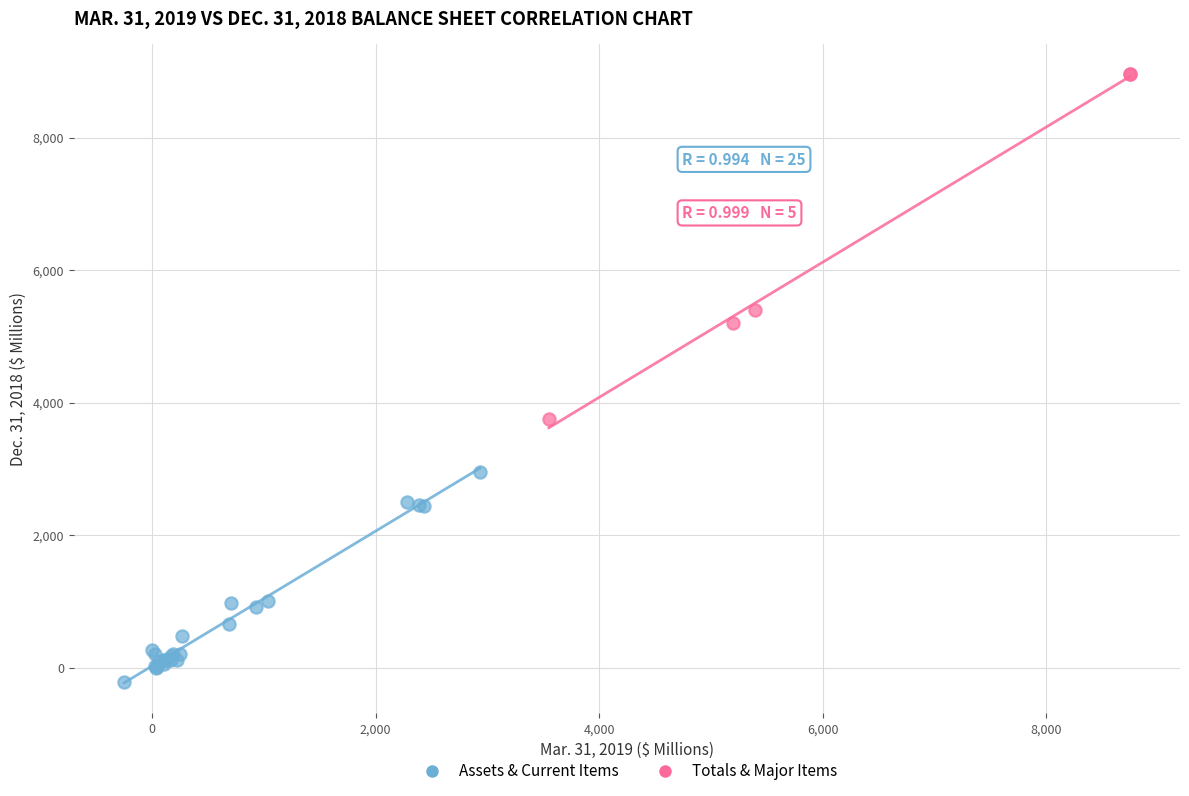

Which series has the largest Y range (max minus min)?

Totals & Major Items